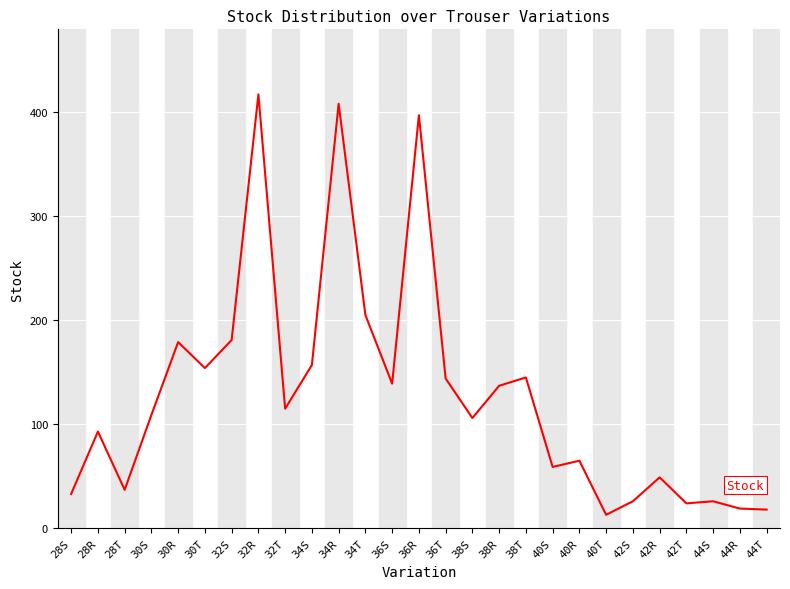

What is the change in value from 34R to 38T?

-263